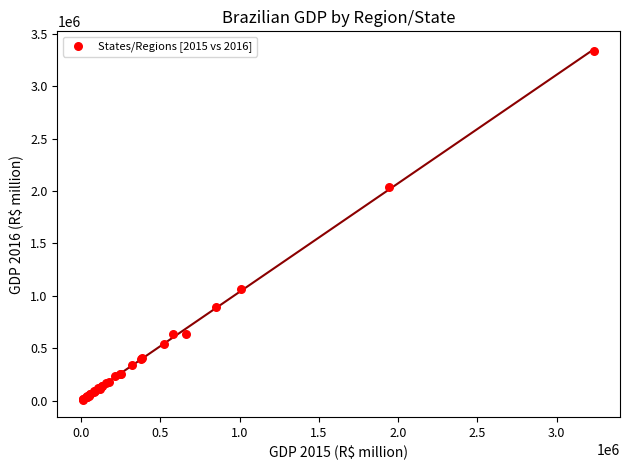

What Y value in the scatter plot is closest to 1672123?

2038757.4